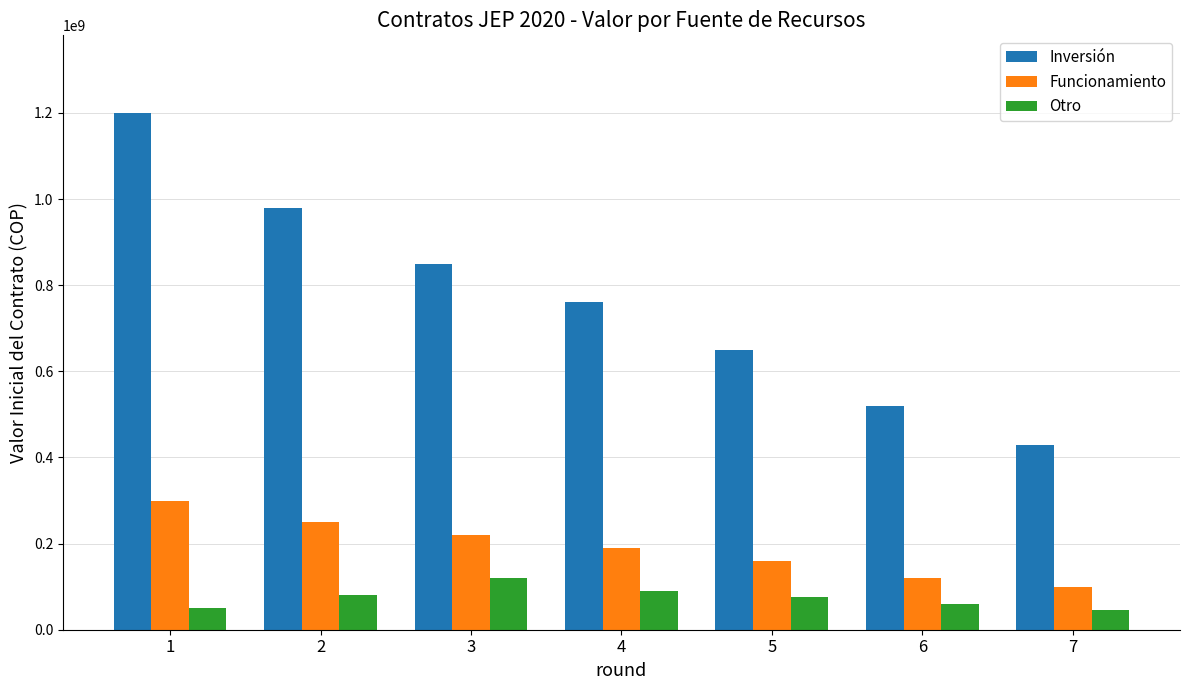

The value of Funcionamiento at 7 is 100000000. True or false?

True